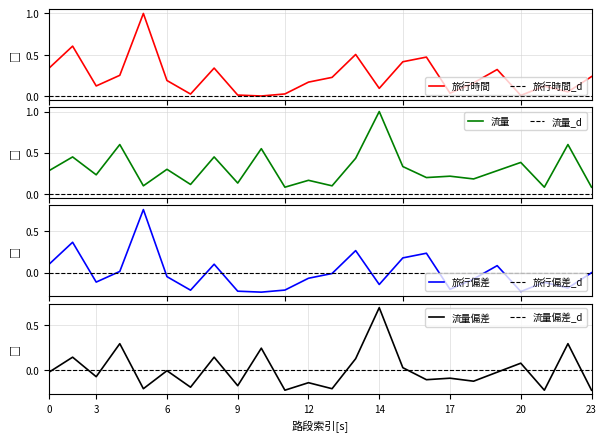

What is the label of the 11th point from the right?

13